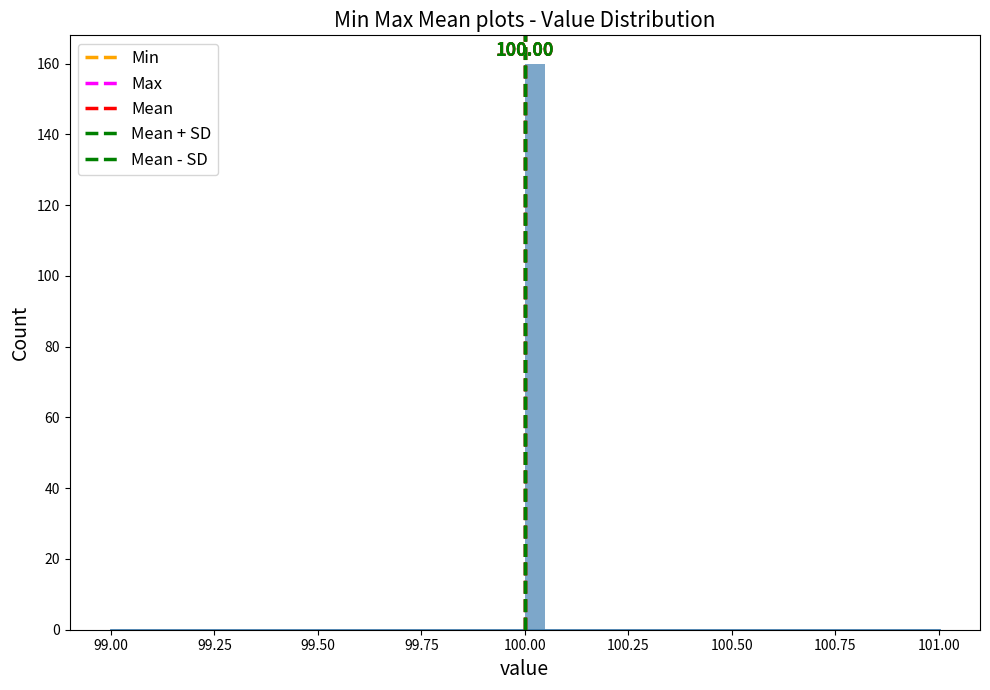

Read against the x-axis, roughly where is the centre of the tallest bar?

100.05